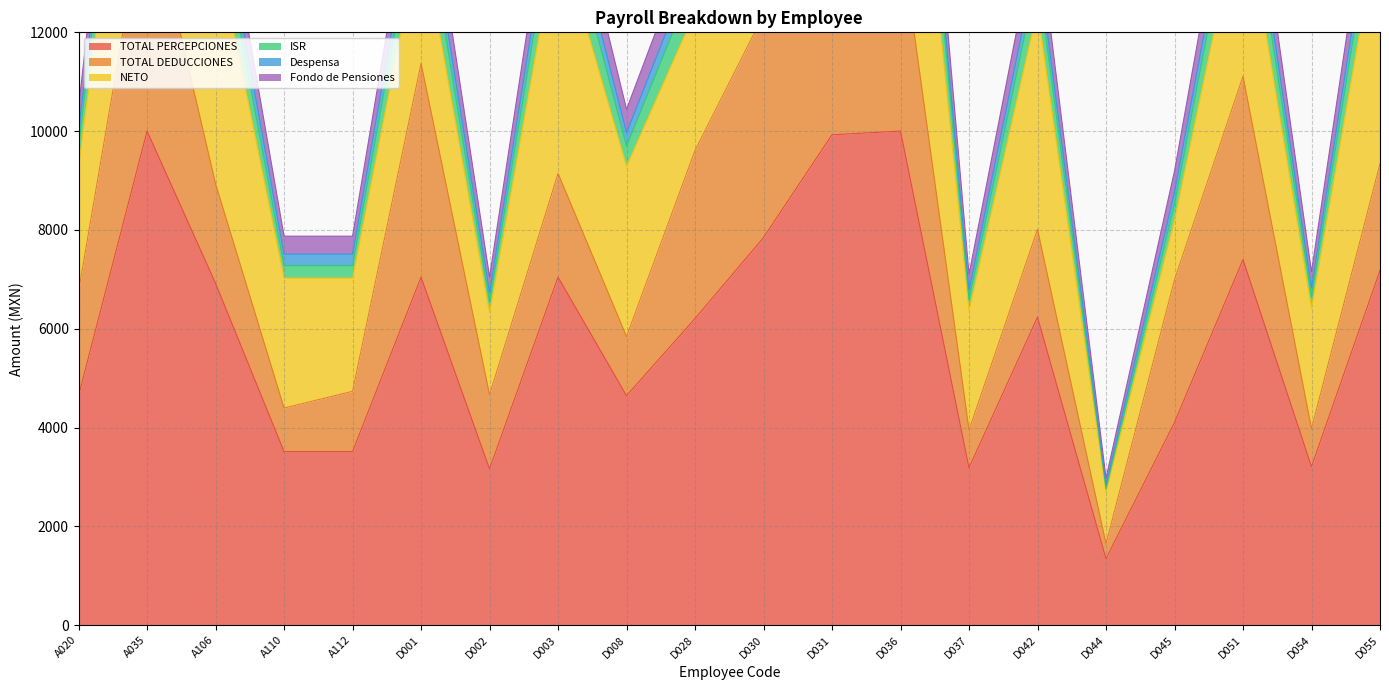

The value of TOTAL PERCEPCIONES at A106 is 11144.2. True or false?

False